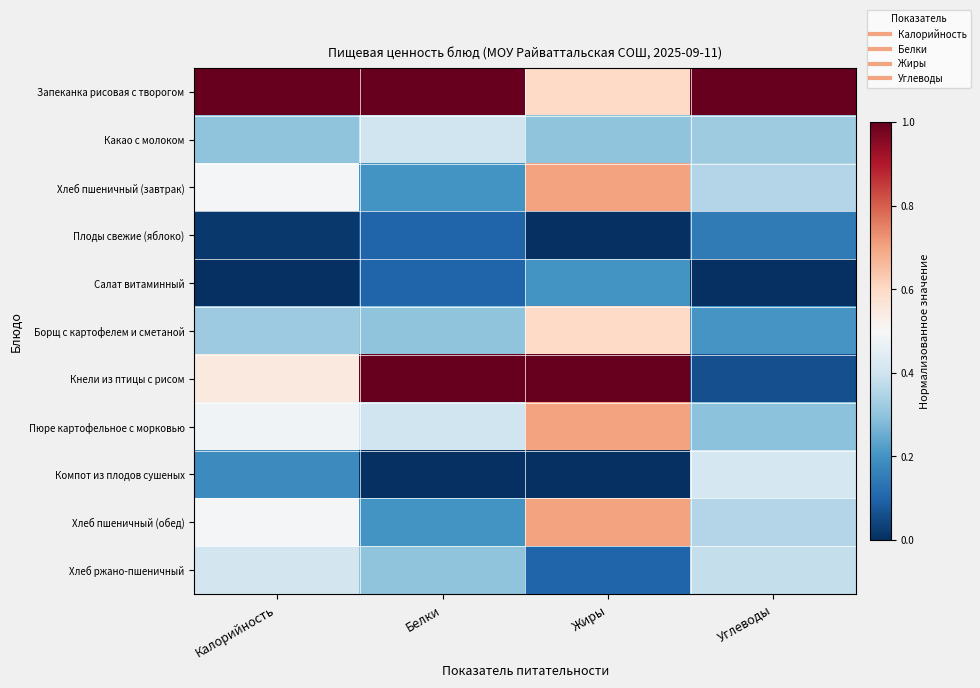

At which category does the chart reach its peak across all series?

Калорийность